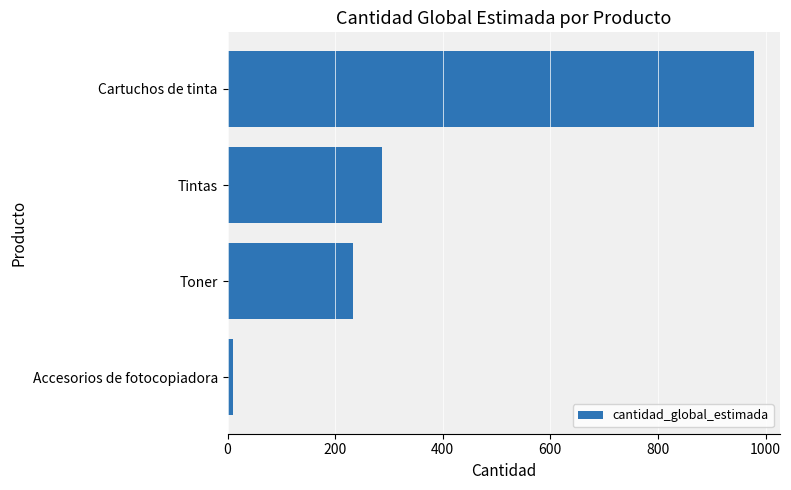

Are the bars horizontal?

Yes